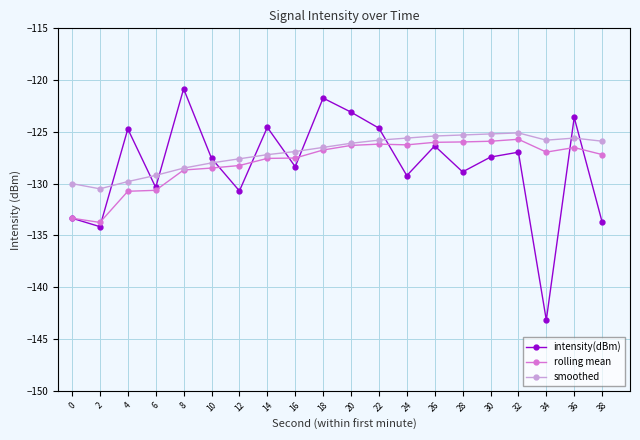

What is the spread (max minus min) of values at 24?

3.6